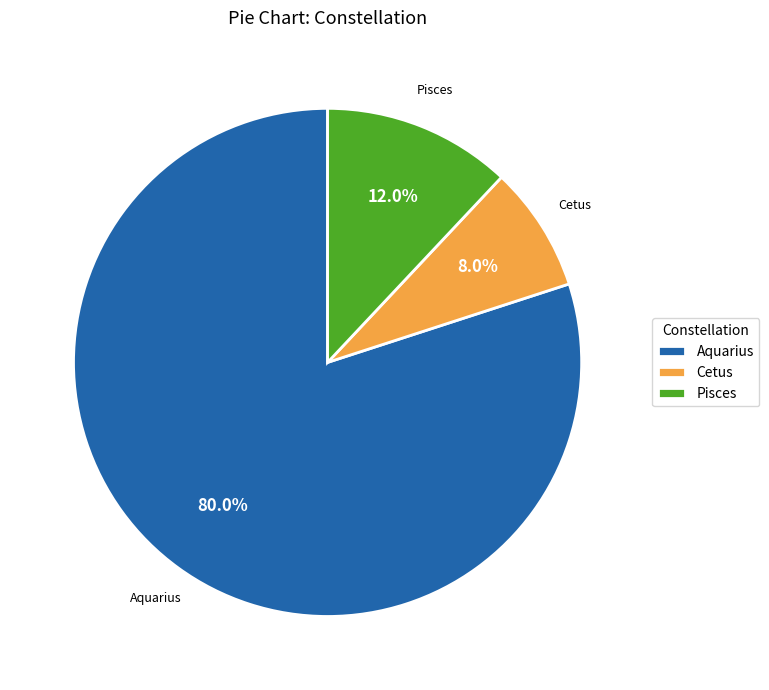

Is it true that Pisces is 24% of the pie?

False